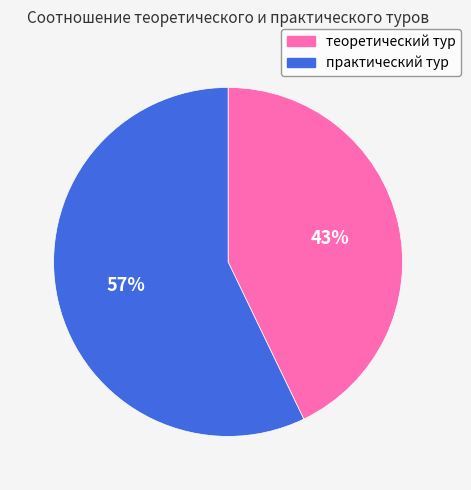

Is the sum of теоретический тур and практический тур greater than half?

Yes